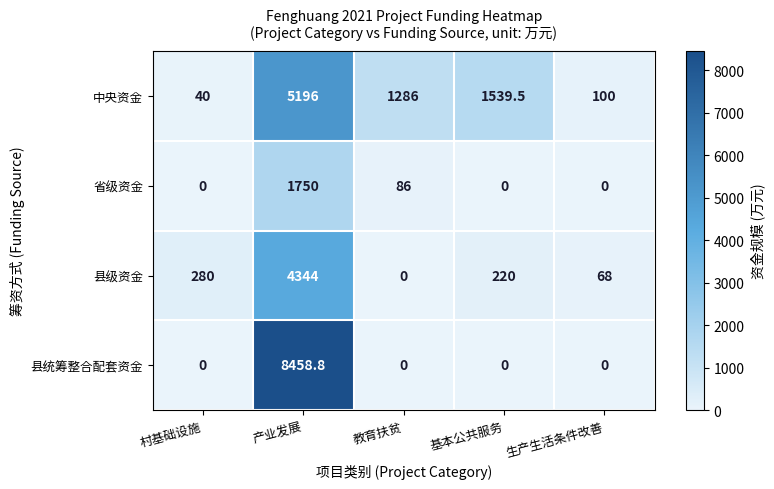

The value of 县级资金 at 村基础设施 is 85.8. True or false?

False